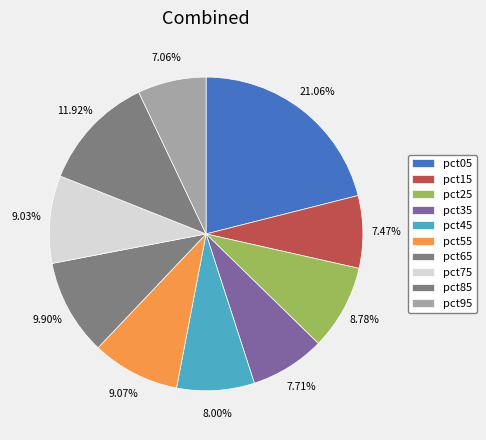

Count the number of slices in the pie.

10